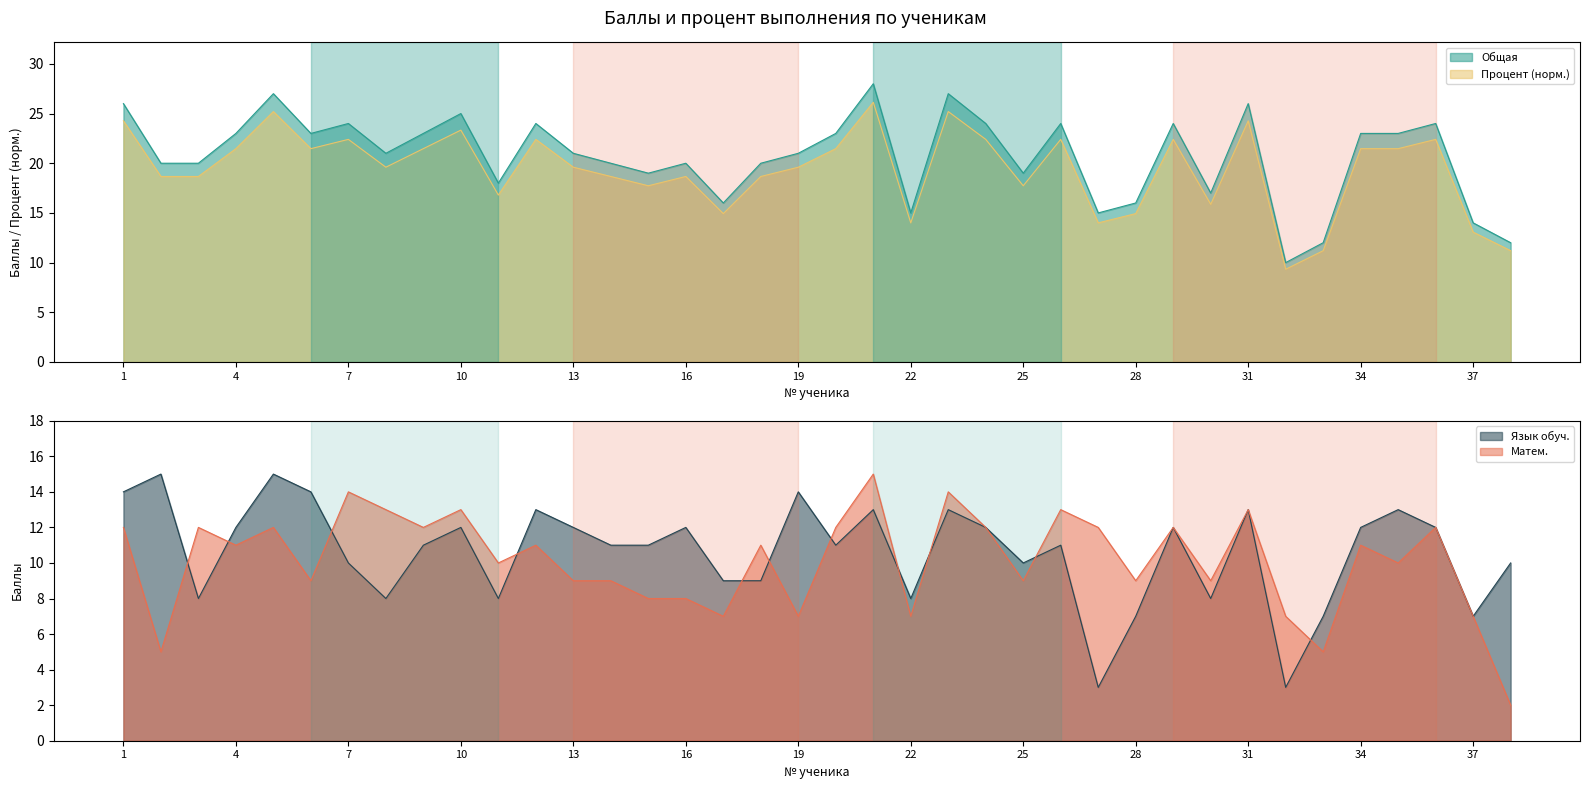

Between 28 and 34, which series saw the biggest shift?

Общая